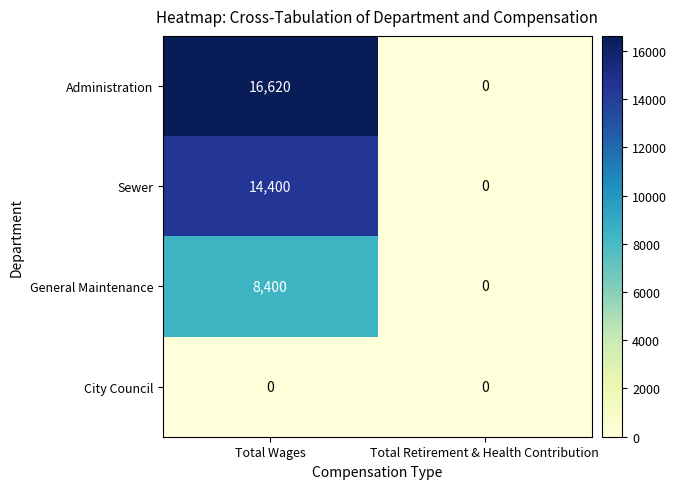

Which series has the largest range (max minus min)?

Administration